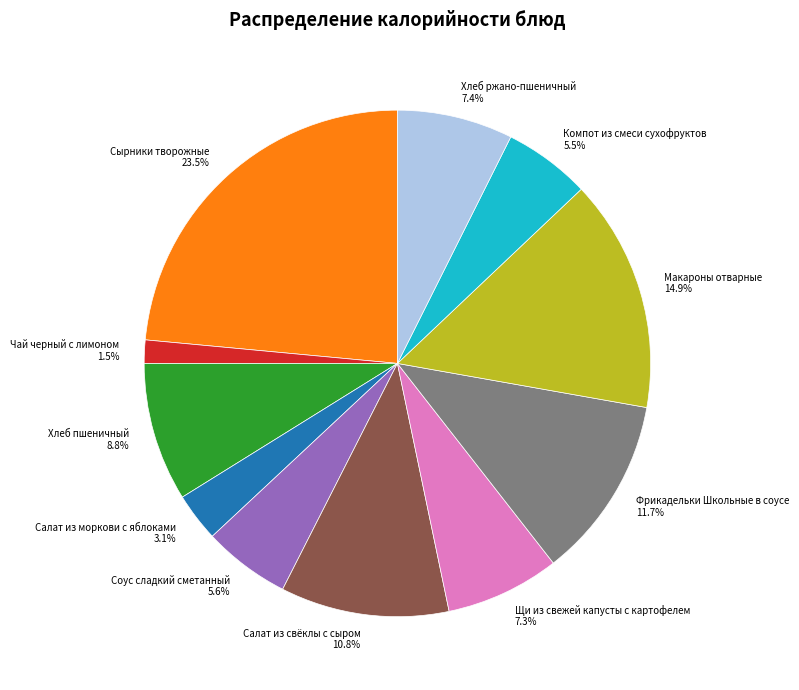

Does Салат из моркови с яблоками represent more than half of the total?

No